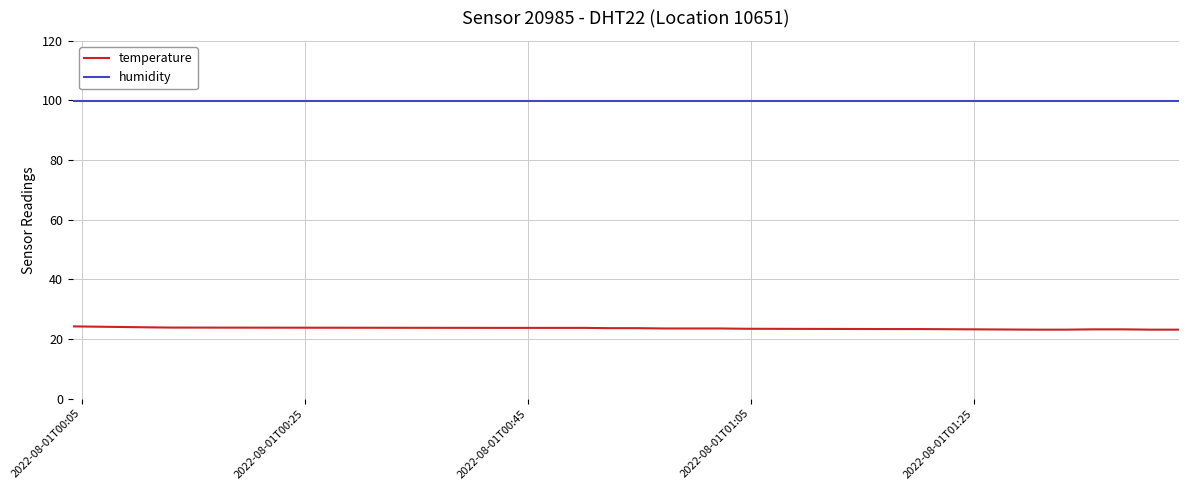

Which series has the widest spread of values?

temperature